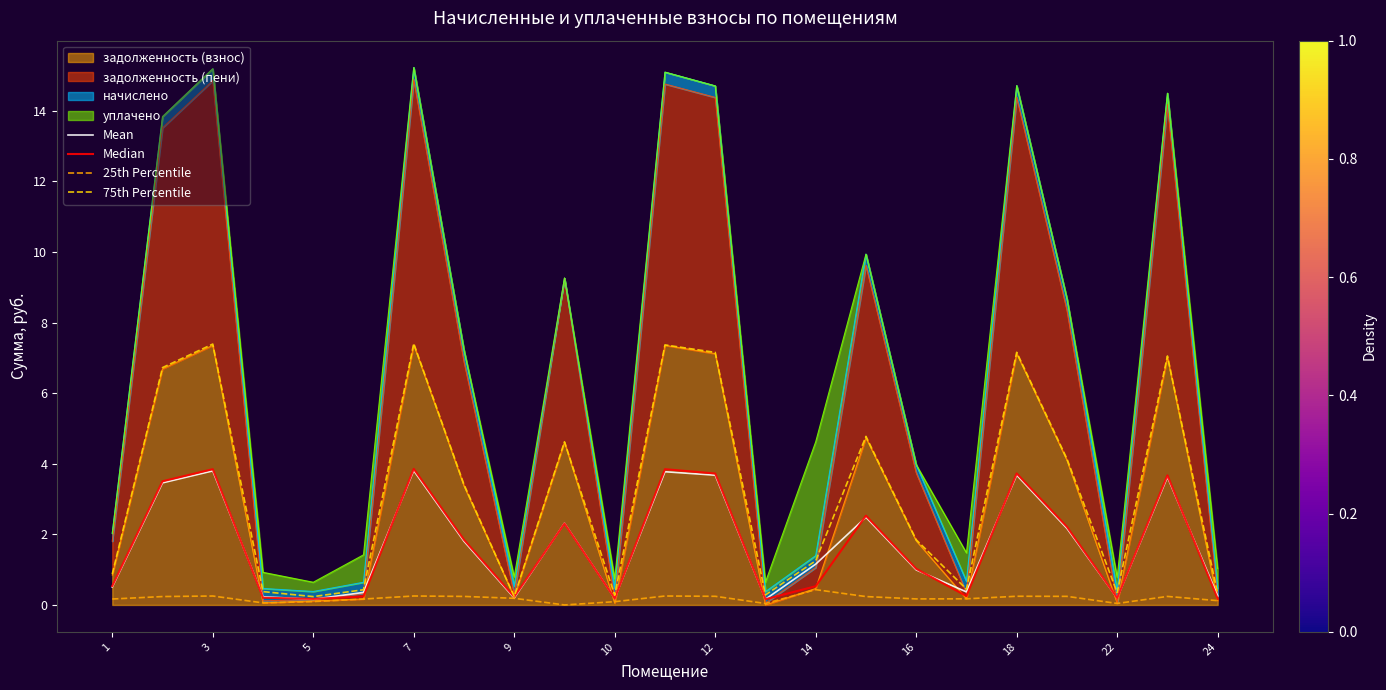

True or false: Mean and 75th Percentile intersect in this chart.

False